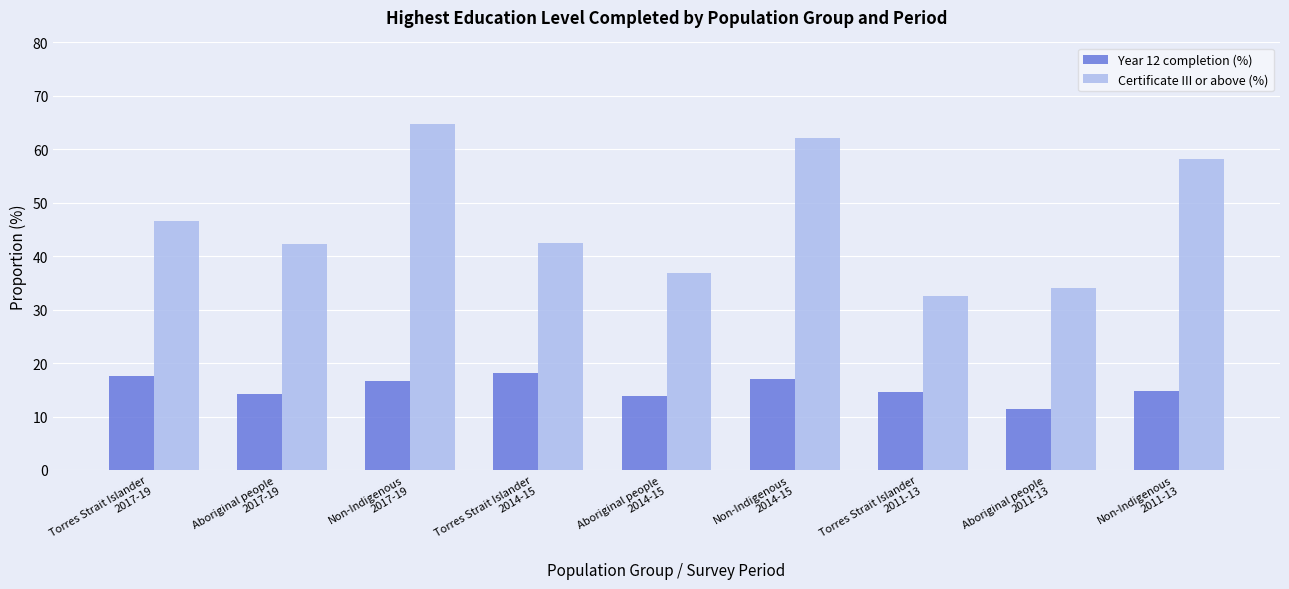

What is the lowest value of the Year 12 completion (%) series?

11.4